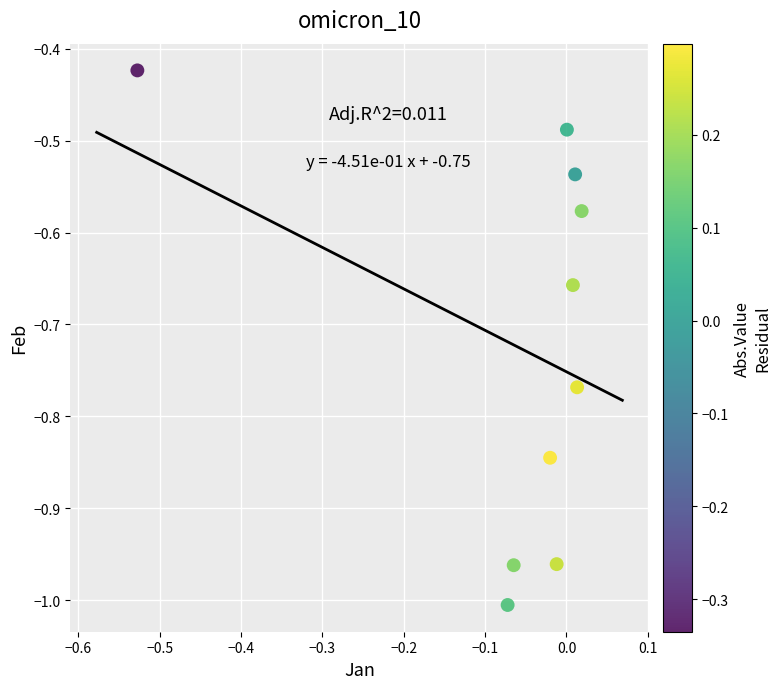

What is the range of Y values (max minus min)?

0.6